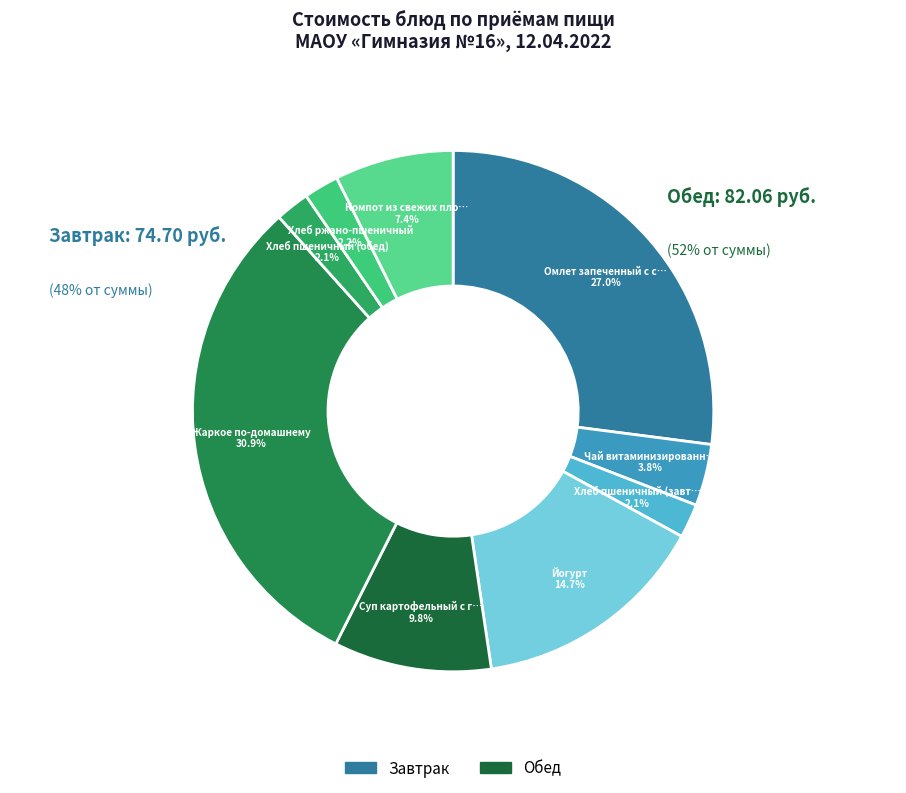

How much of the chart is everything except Хлеб пшеничный (завтрак)?

97.9%